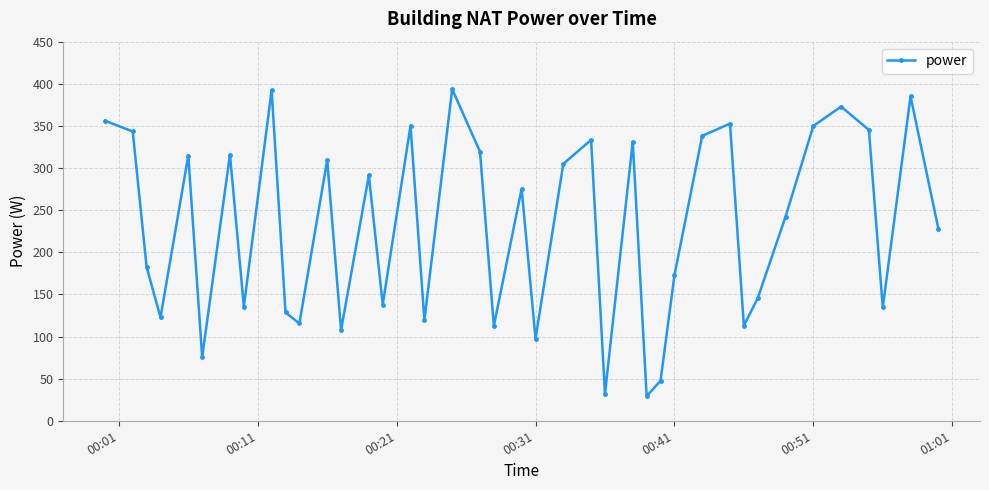

What is the maximum value shown in the chart?

393.6